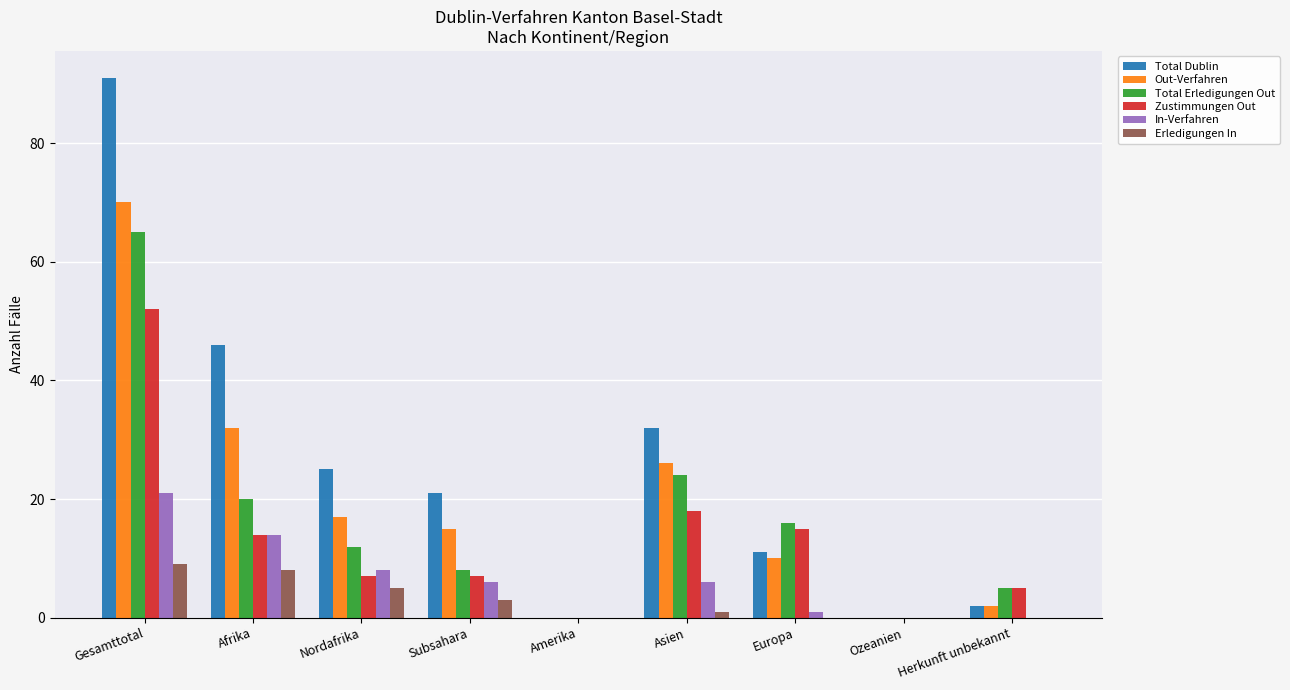

Reading left to right, extract all data points from this chart.

Total Dublin: 91	46	25	21	0	32	11	0	2
Out-Verfahren: 70	32	17	15	0	26	10	0	2
Total Erledigungen Out: 65	20	12	8	0	24	16	0	5
Zustimmungen Out: 52	14	7	7	0	18	15	0	5
In-Verfahren: 21	14	8	6	0	6	1	0	0
Erledigungen In: 9	8	5	3	0	1	0	0	0